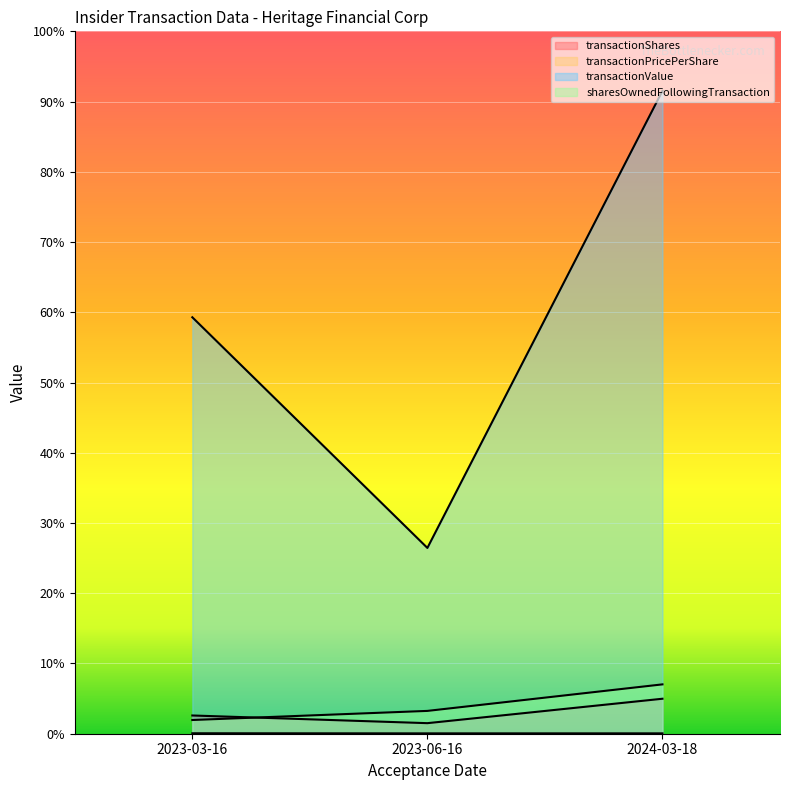

Rank the categories by transactionShares value from lowest to highest.

2023-06-16, 2023-03-16, 2024-03-18